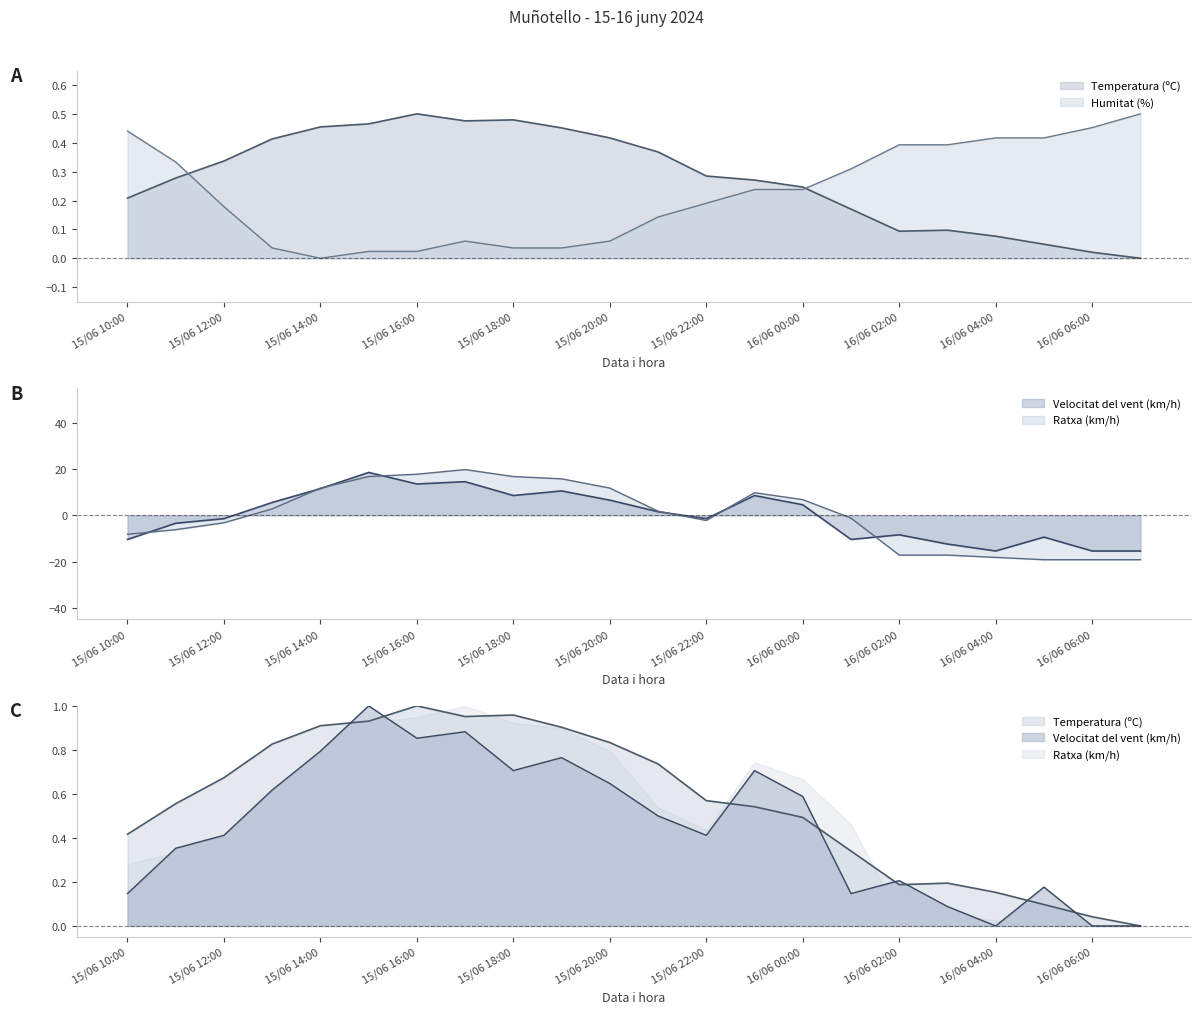

What are all the series names shown in the legend?

Temperatura (ºC), Velocitat del vent (km/h), Ratxa (km/h), Humitat (%)